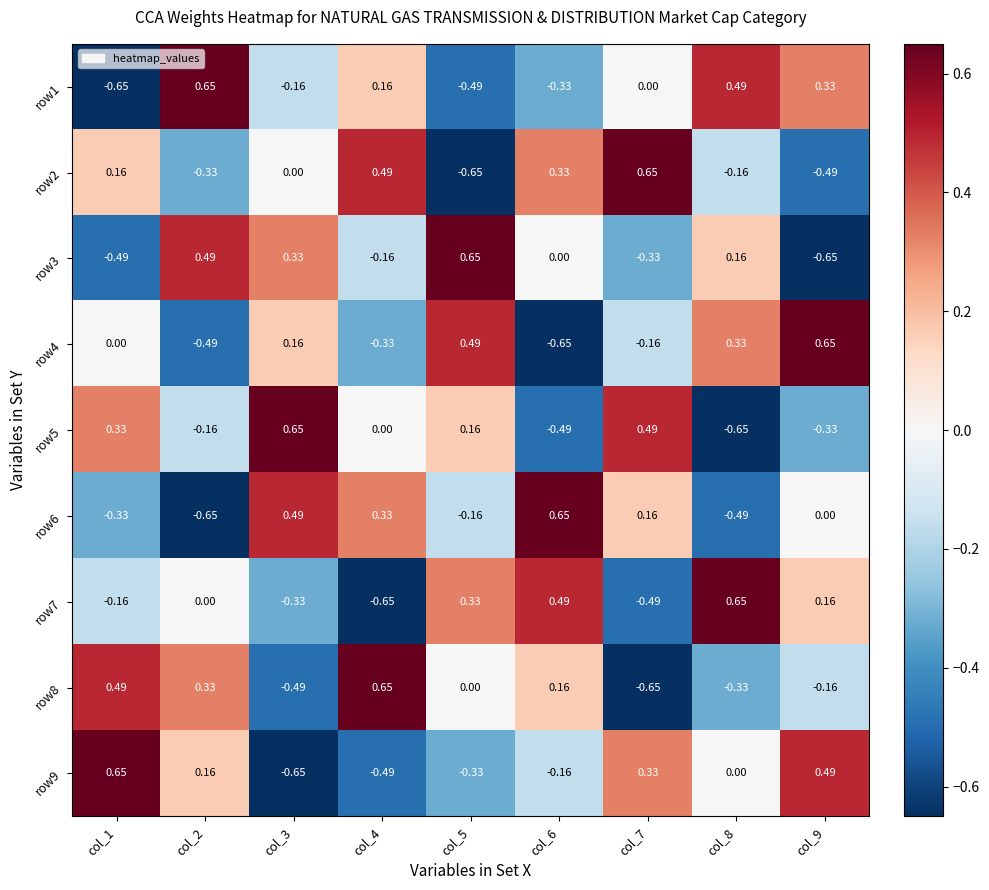

Is the value of row7 at col_7 greater than the value of row9 at col_9?

No